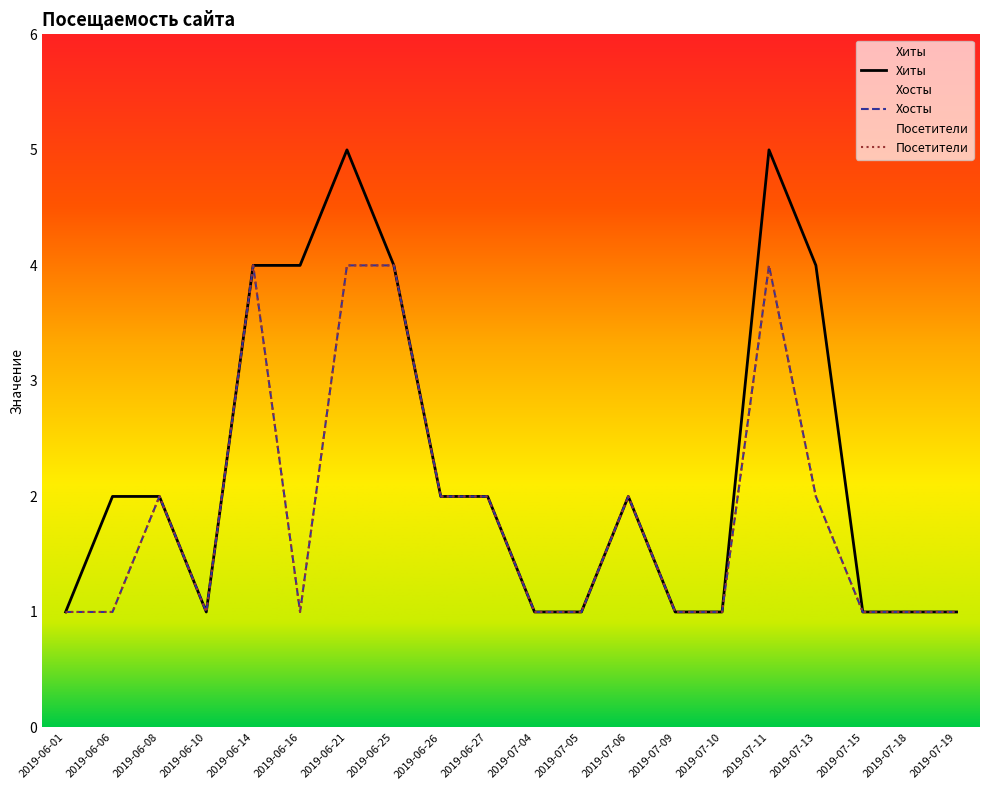

The value of Хиты at 2019-06-26 is 2. True or false?

True